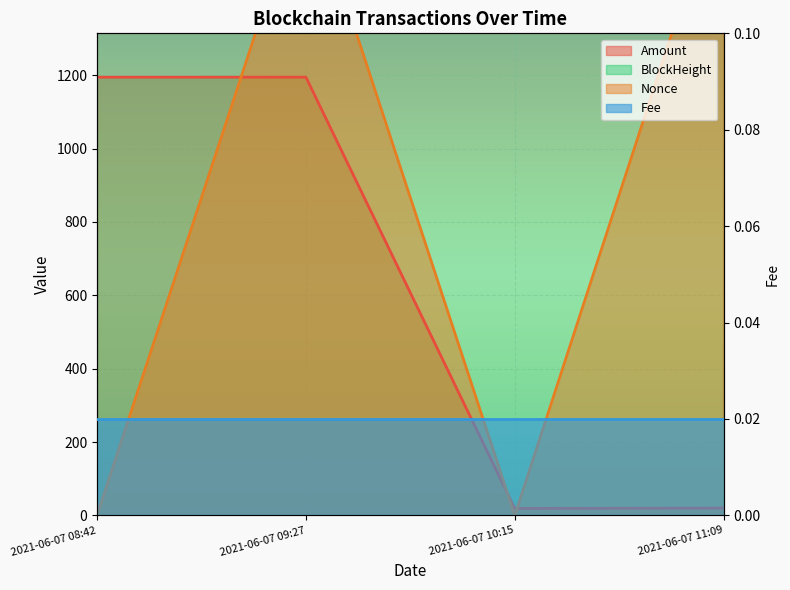

Between 2021-06-07 11:09 and 2021-06-07 08:42, which is larger?

2021-06-07 08:42